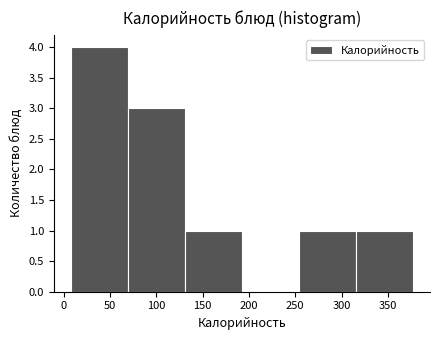

Reading left to right, list every bar in this chart as the range it spans on the x-axis followed by its height. Neither the bar edges nor the heights are printed on the chart, so give them approximately, as read against the axes.

10 to 70: 4
70 to 130: 3
130 to 190: 1
190 to 255: 0
255 to 315: 1
315 to 375: 1